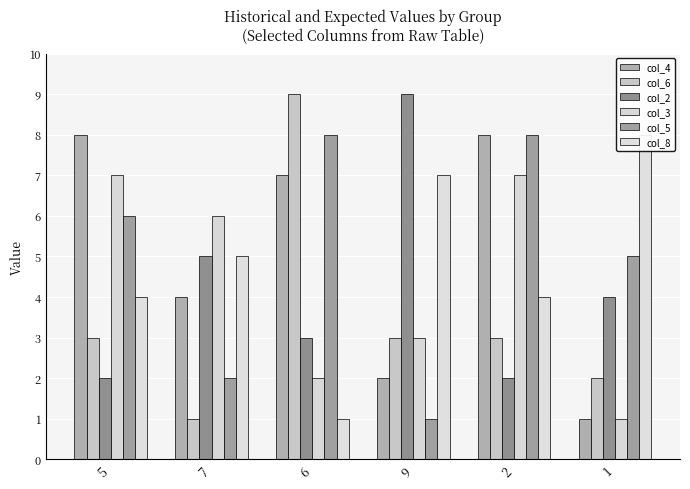

What is the smallest value displayed?

1